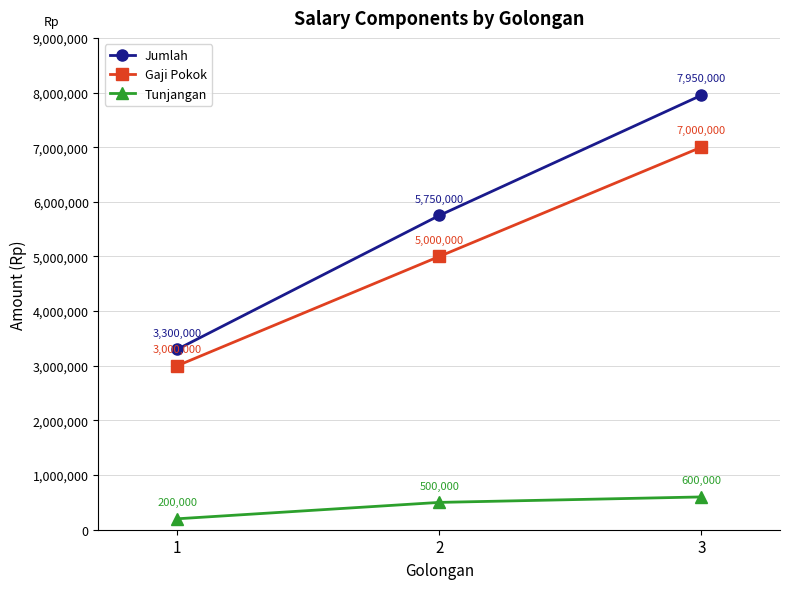

Reading left to right, what are all the values shown in this chart?

Jumlah: 3300000	5750000	7950000
Gaji Pokok: 3000000	5000000	7000000
Tunjangan: 200000	500000	600000